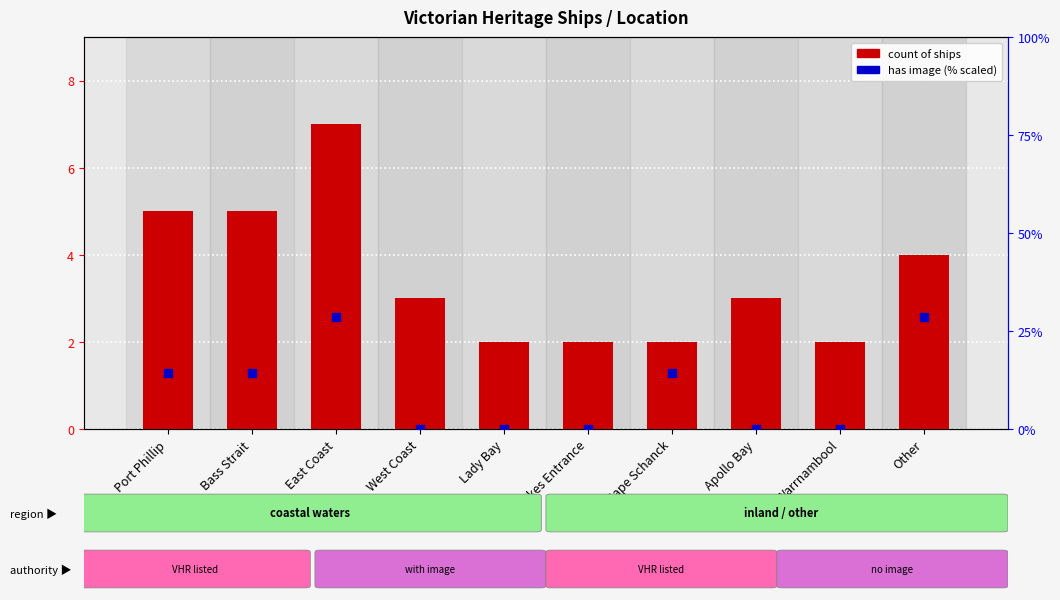

Which series contains the lowest Y value?

has image (%)